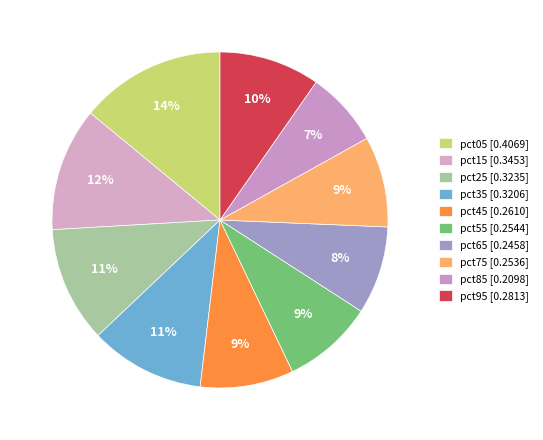

Count the number of slices in the pie.

10